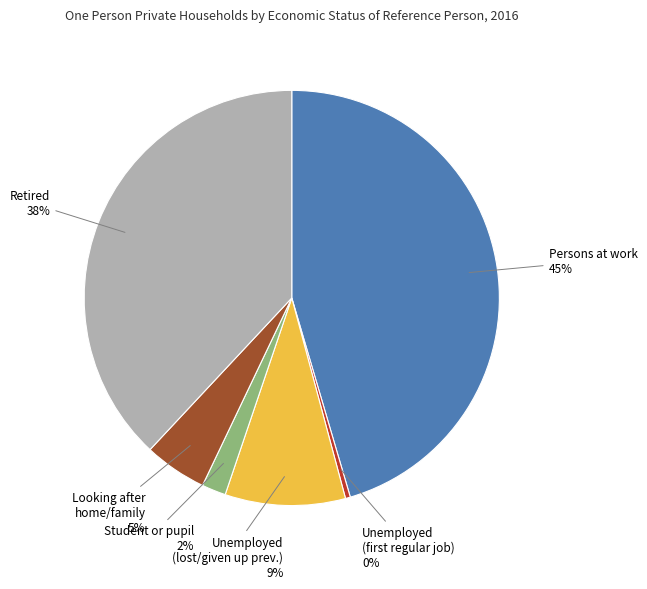

To the nearest percent, what is the average slice percentage?

17%